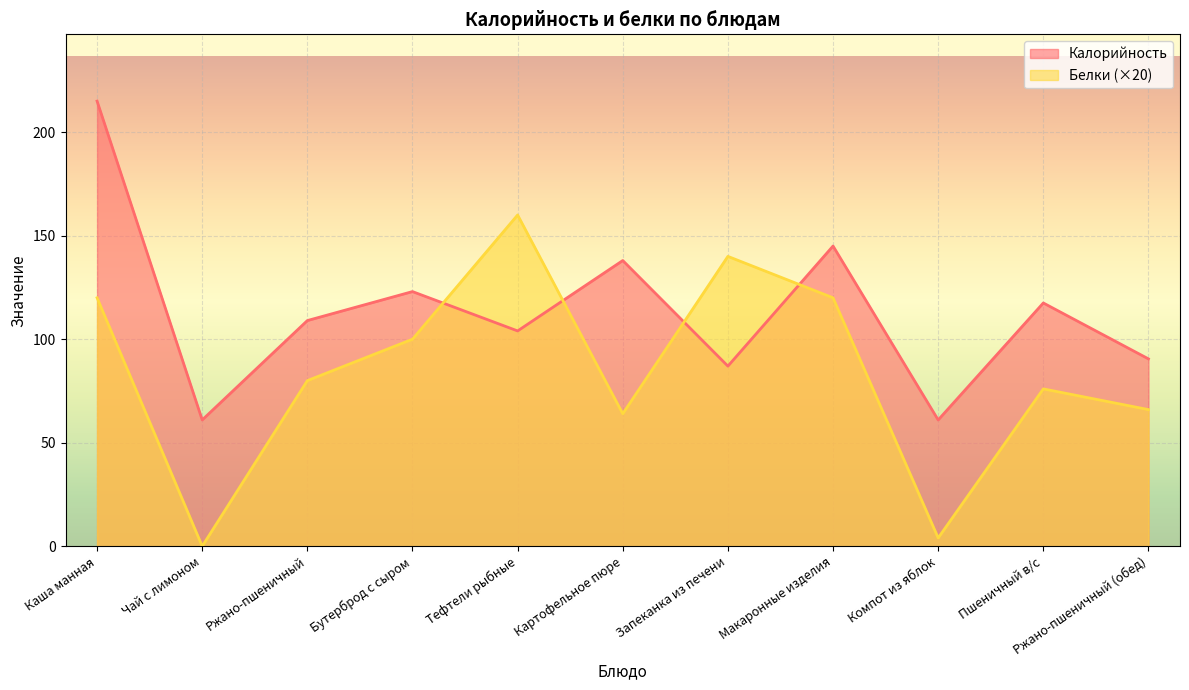

How many interior local valleys does the Белки series have?

3